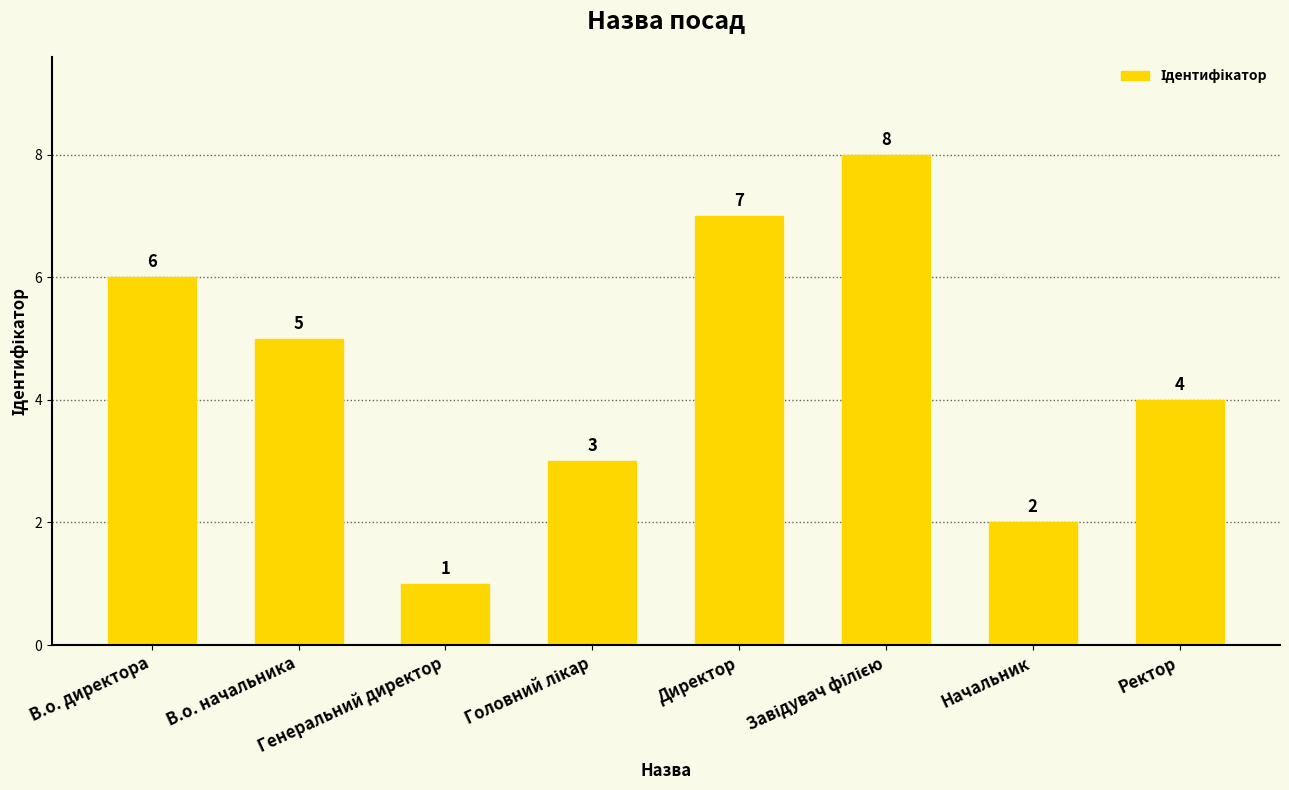

Does the chart contain stacked bars?

No